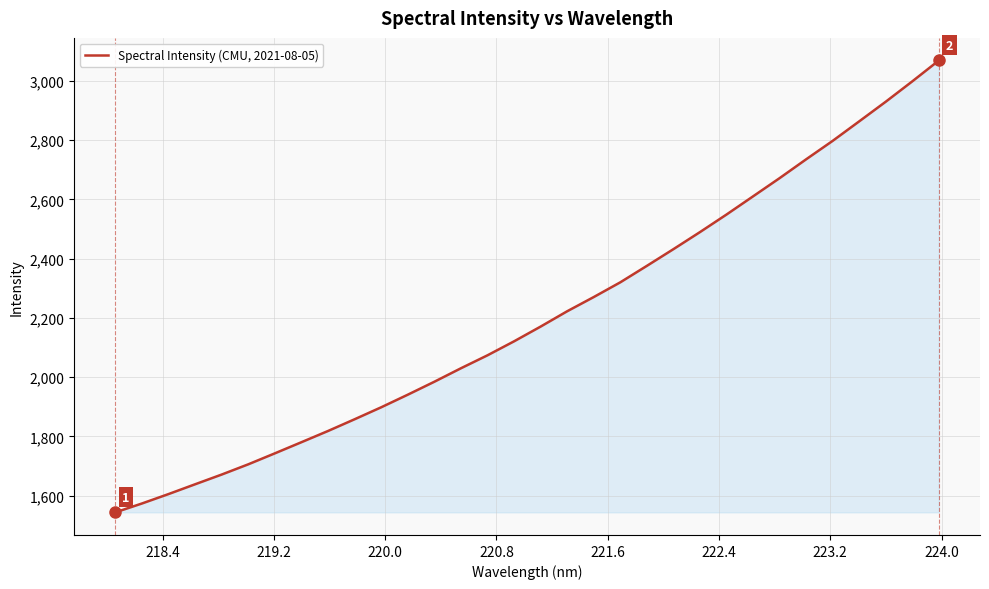

What is the maximum value shown in the chart?

3068.8